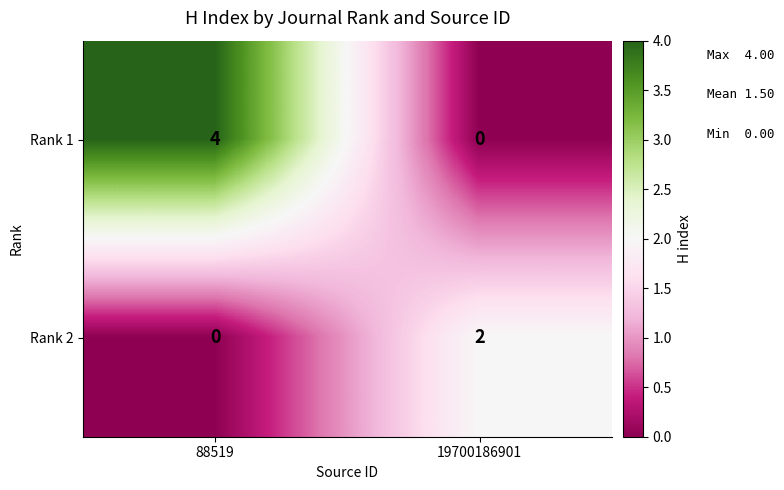

What is the greatest value displayed?

4